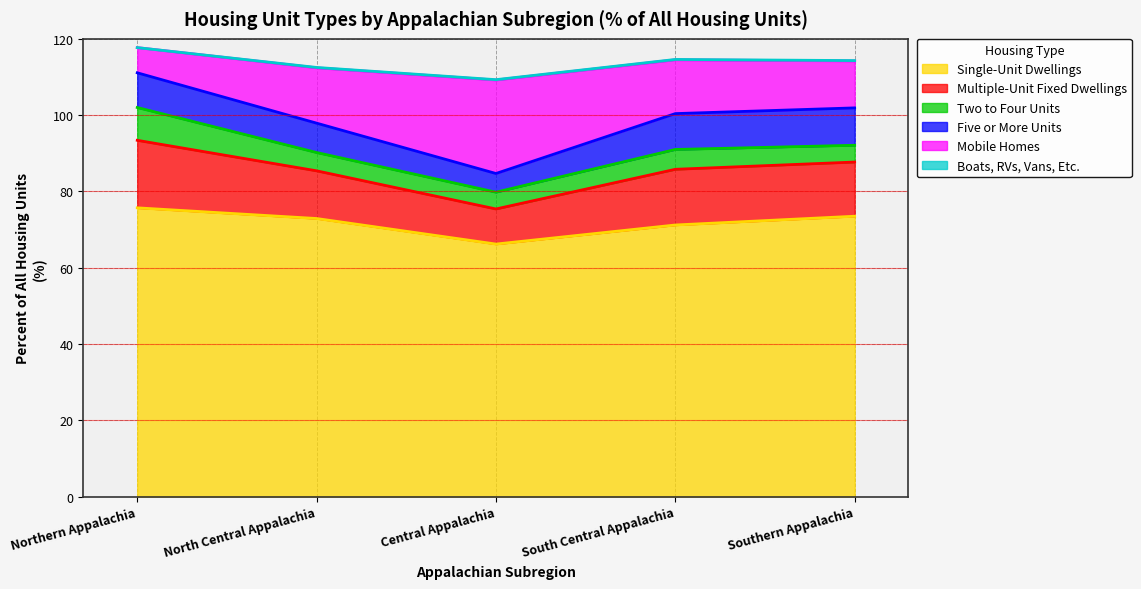

The Single-Unit Dwellings series shows 42.8 at North Central Appalachia. True or false?

False